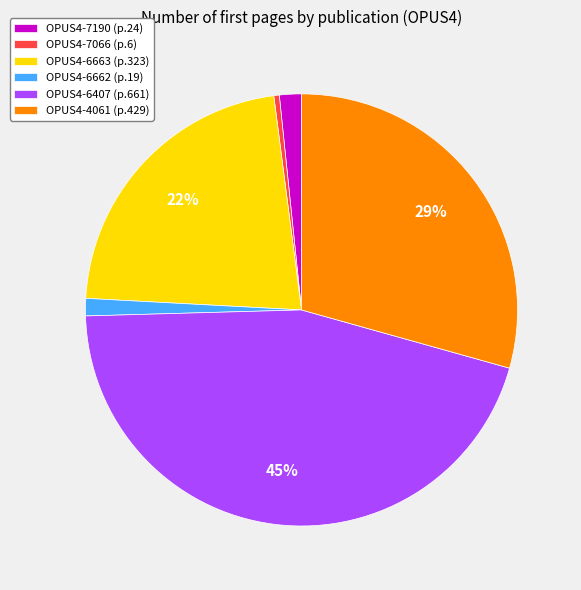

What is the largest slice in the pie chart?

OPUS4-6407